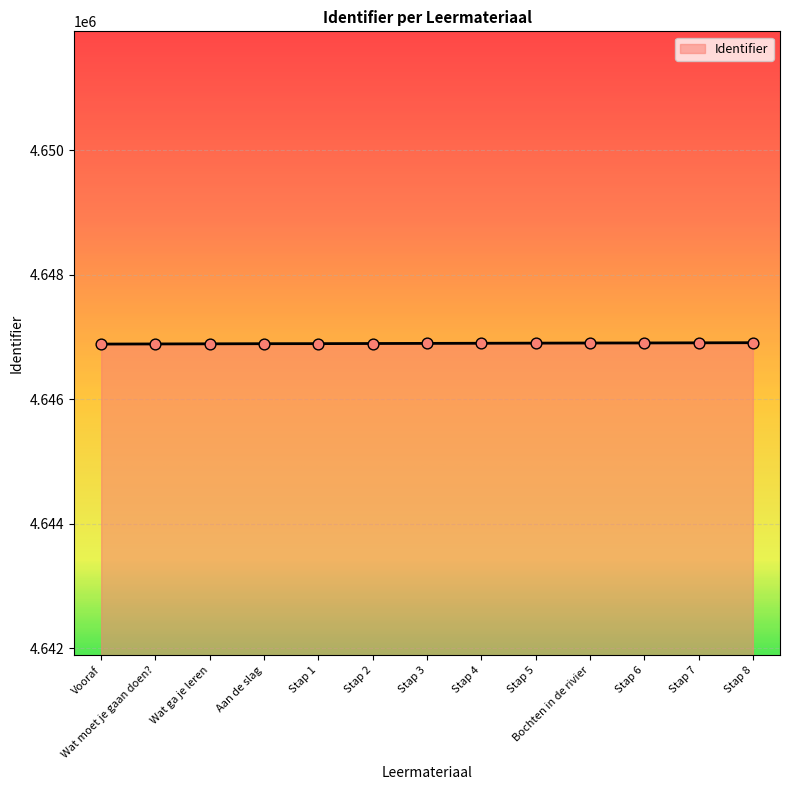

Approximately how many times larger is the value at Stap 4 compared to Stap 3?

1.0